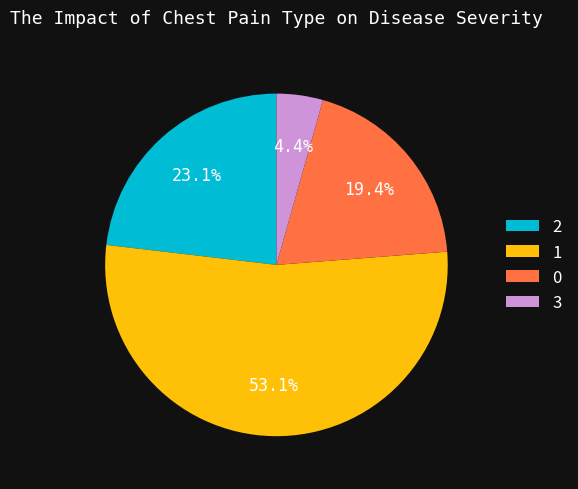

Which category has the smallest portion of the pie?

3